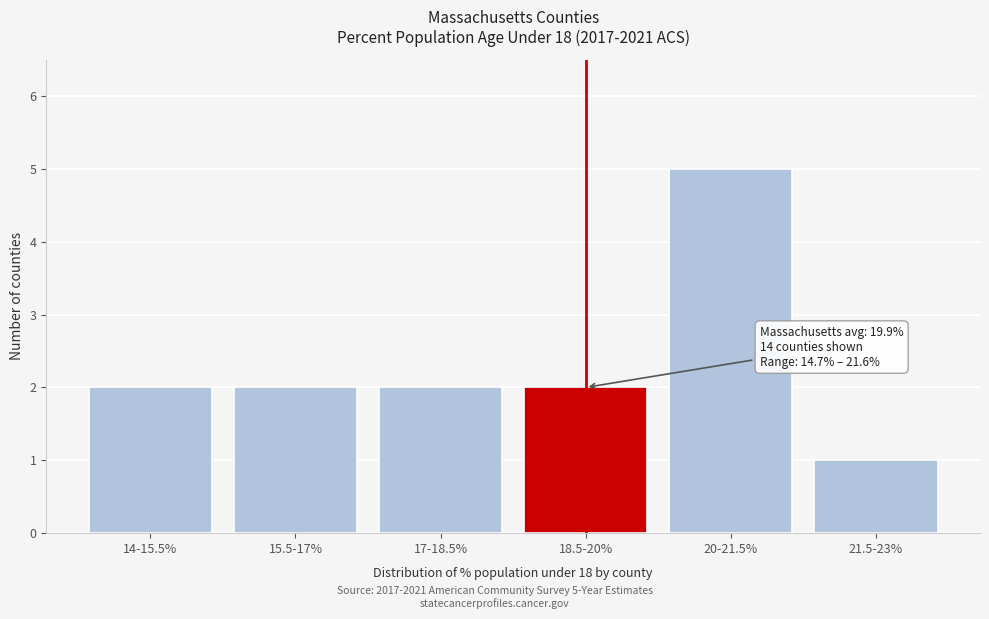

Reading left to right, list all the values displayed in this chart.

2	2	2	2	5	1